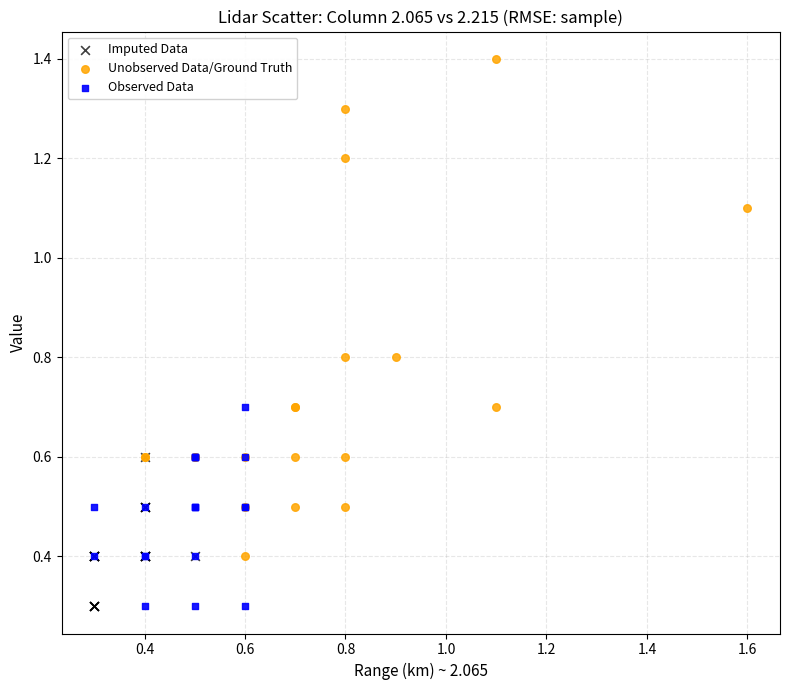

What are all the series names shown in the legend?

Imputed Data, Unobserved Data/Ground Truth, Observed Data